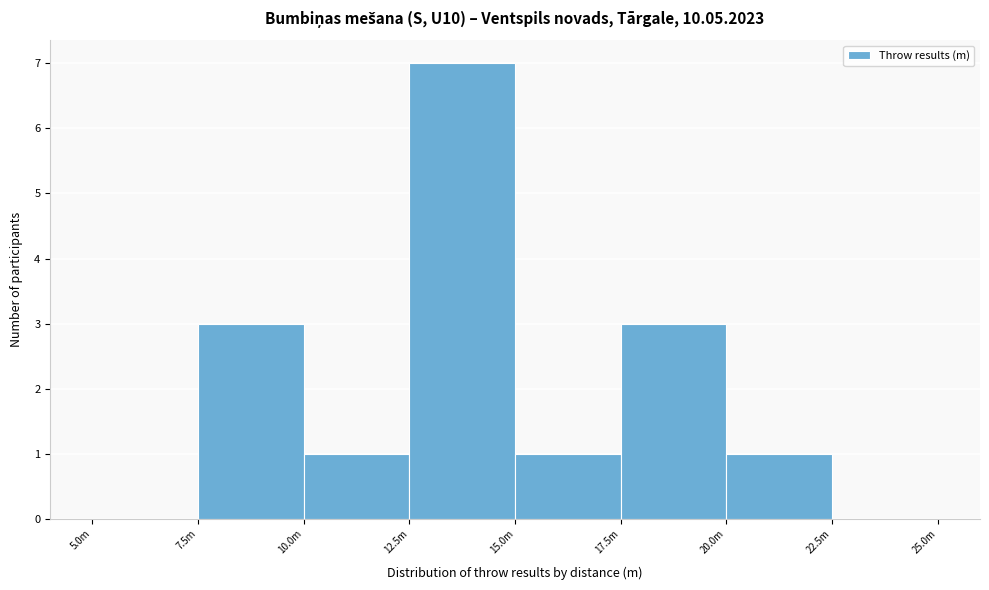

Reading right to left, extract all data points from this chart.

22.5m=0	20.0m=1	17.5m=3	15.0m=1	12.5m=7	10.0m=1	7.5m=3	5.0m=0